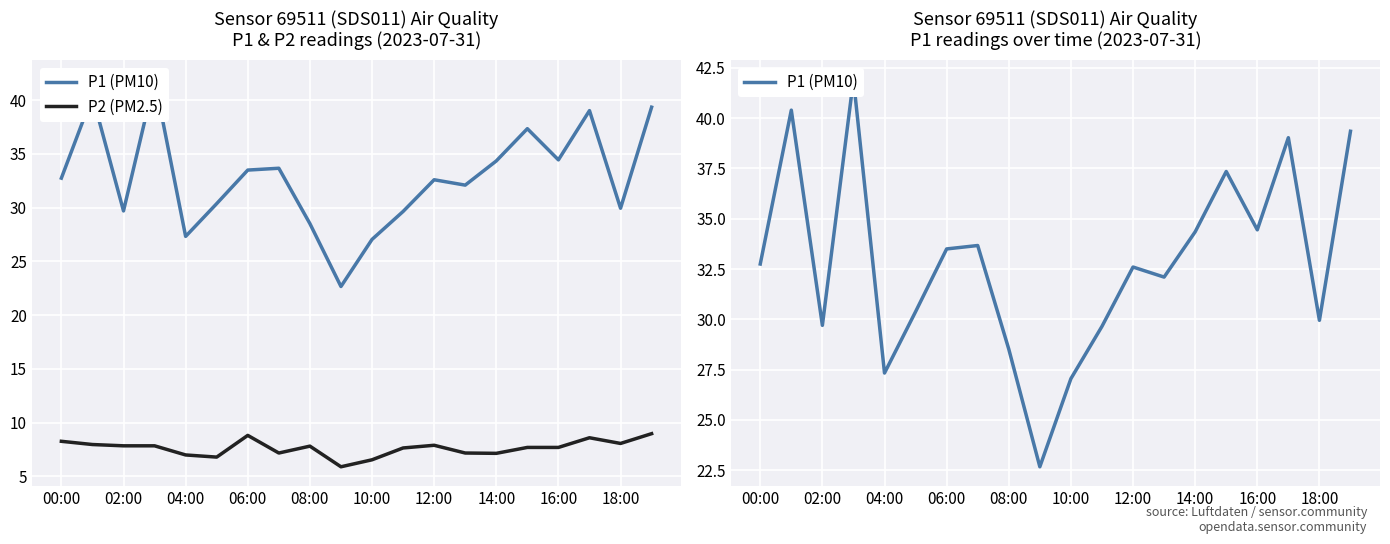

True or false: P1 (PM10) and P2 (PM2.5) intersect in this chart.

False